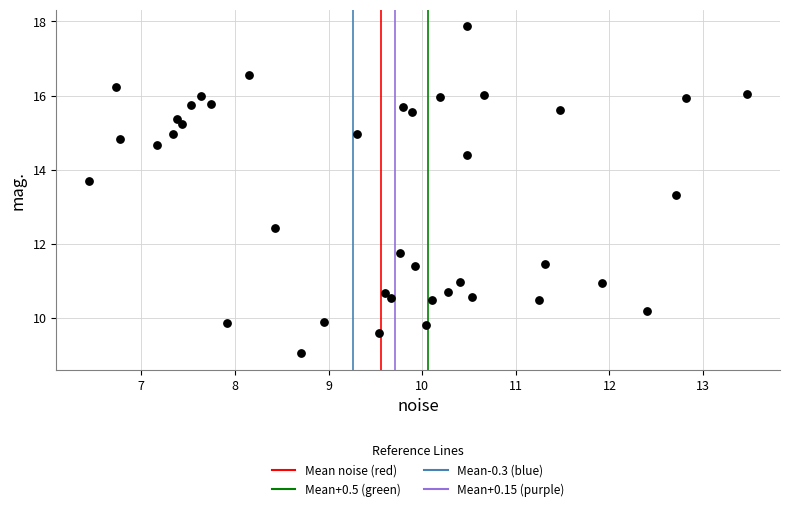

What Y value in the scatter plot is closest to 13?

13.3